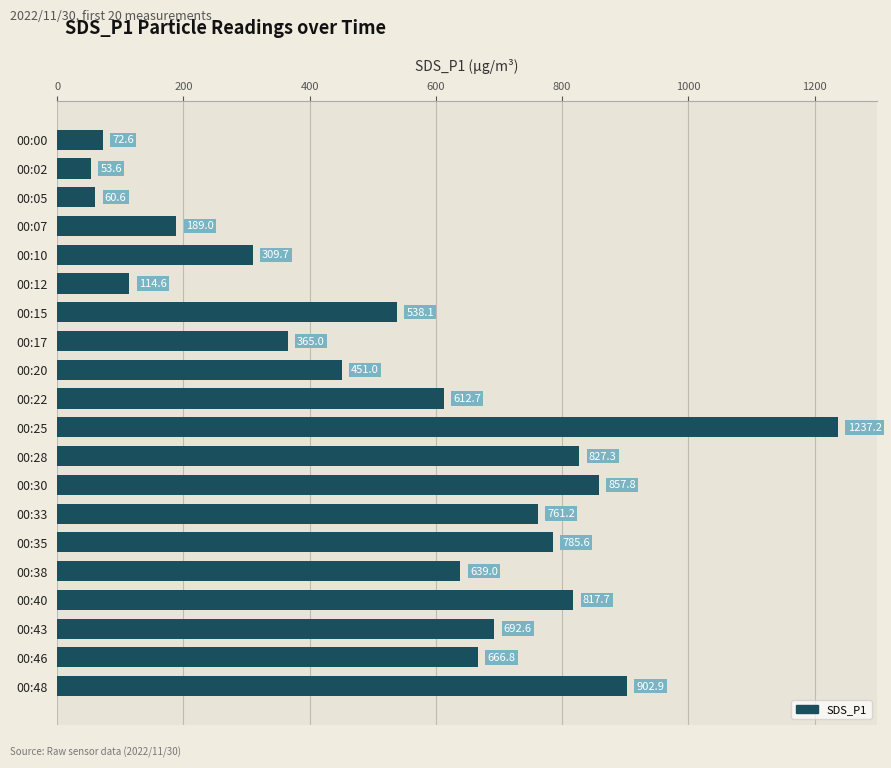

At which label is the value closest to 645?

00:38